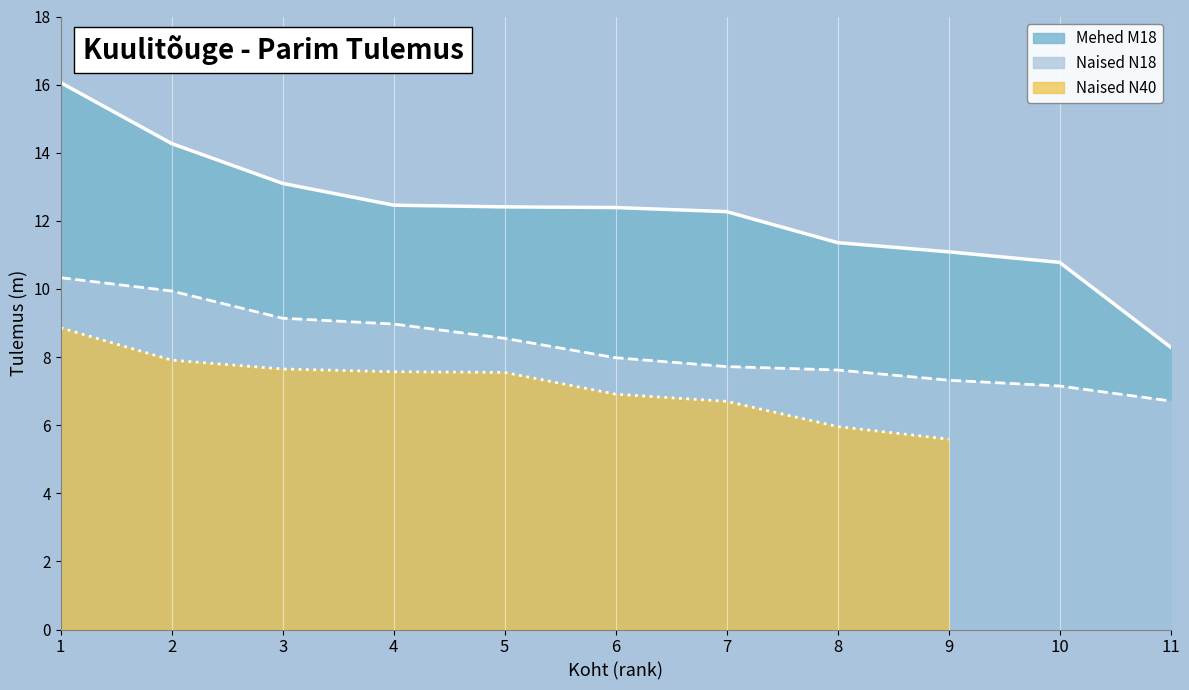

Is the value of Mehed M18 at 10 greater than the value of Naised N18 at 11?

Yes